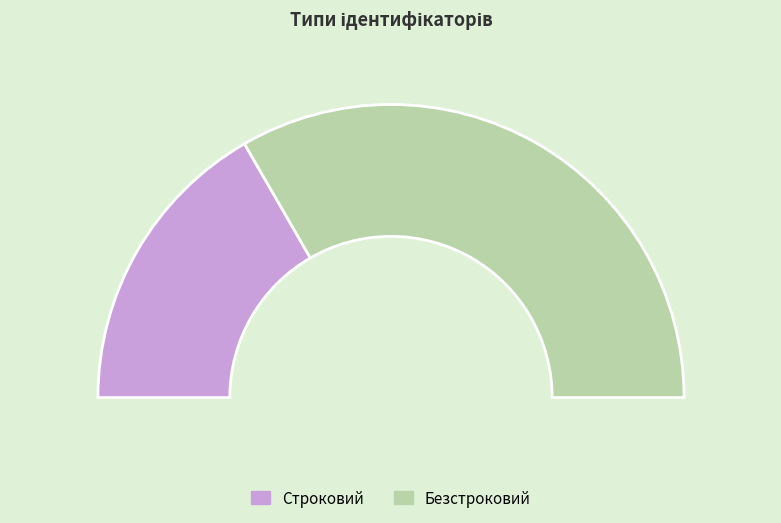

What is the ratio of the value at Строковий to the value at Безстроковий?

0.5